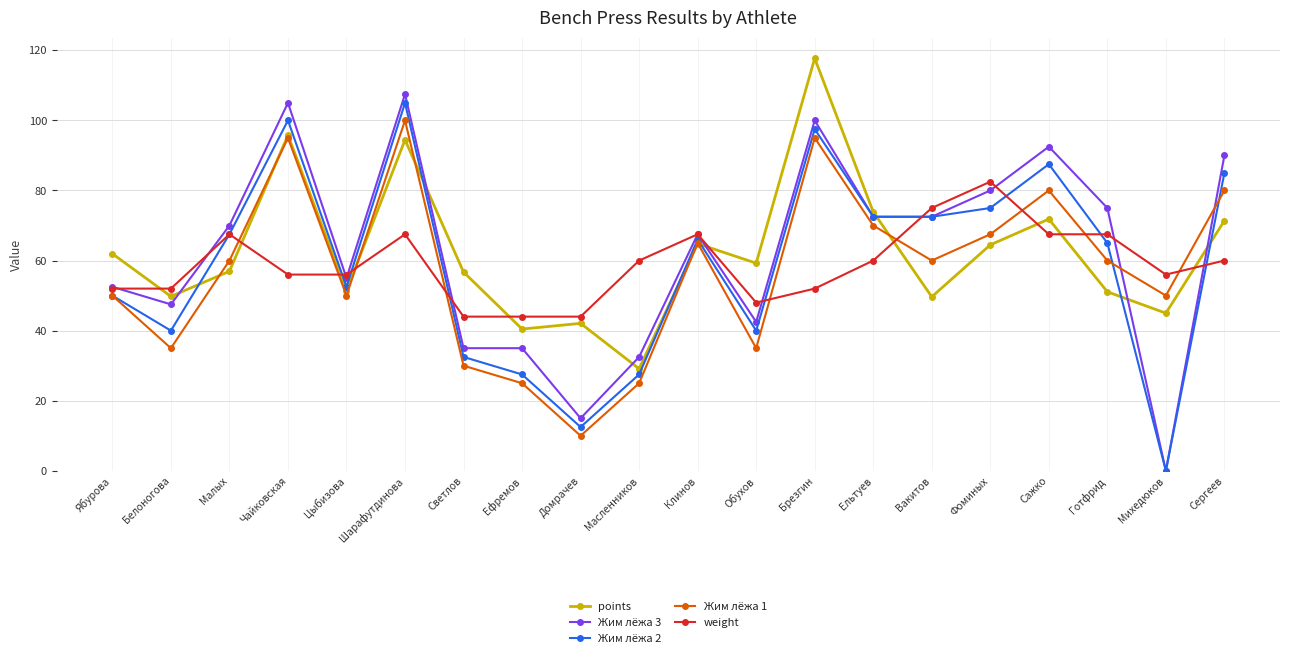

What is the lowest value of the weight series?

44.0